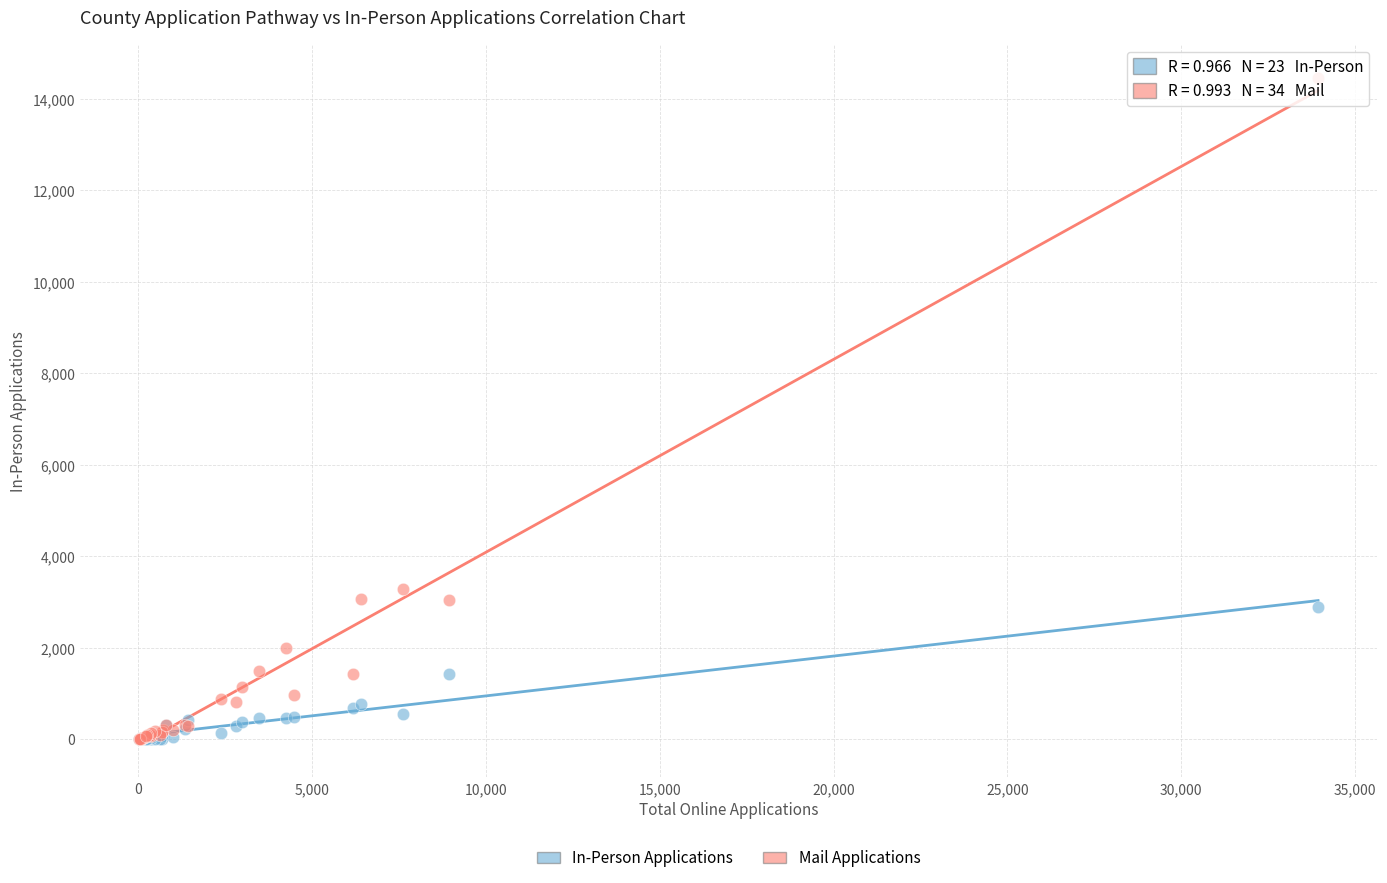

Across all series, what Y value is closest to 7231?

3287